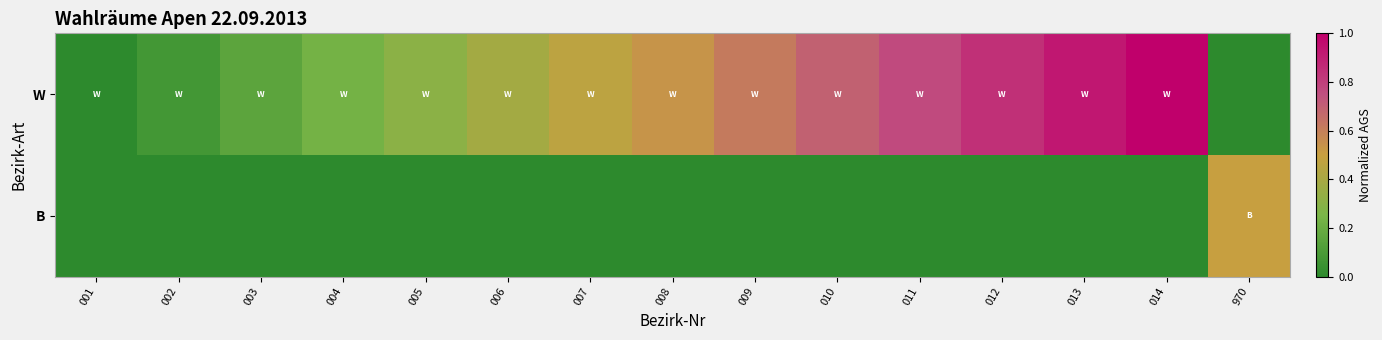

Which series changed the most between 008 and 009?

W